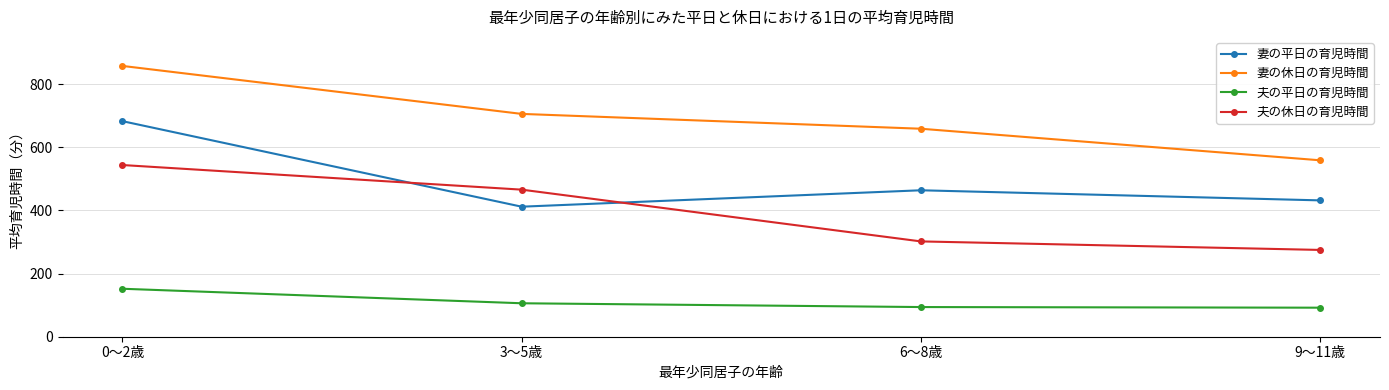

Count the number of data series in this chart.

4